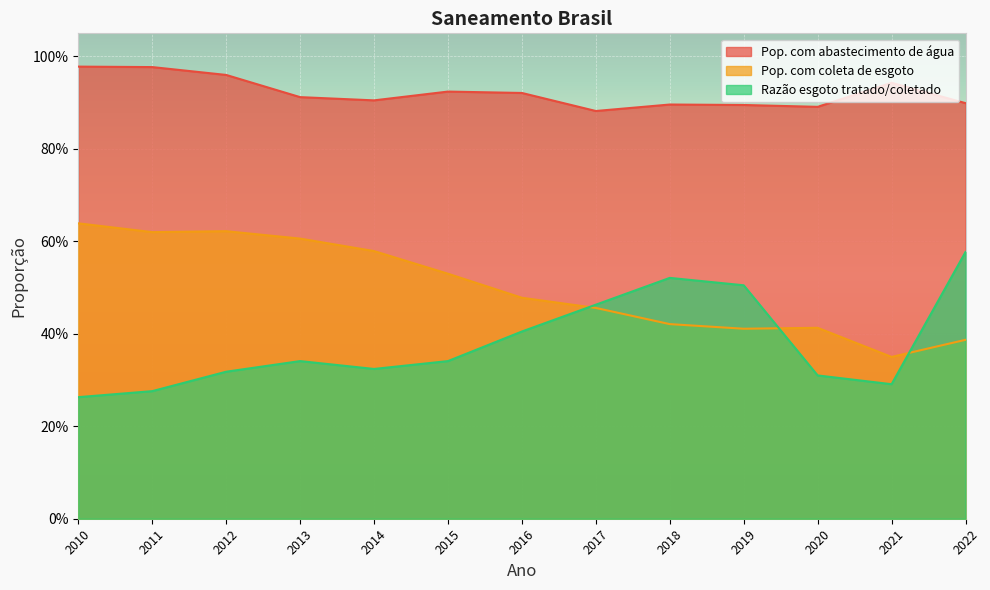

Is it true that Pop. com abastecimento de água equals 0.9 at 2022?

True